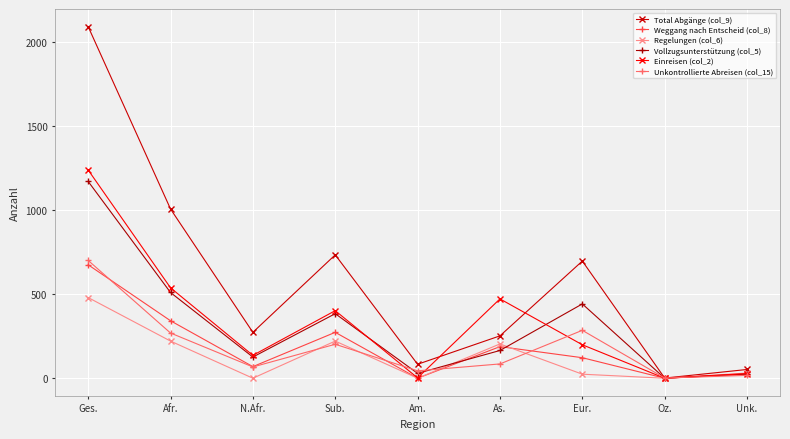

What is the sum of all Weggang nach Entscheid (col_8) values?

1692